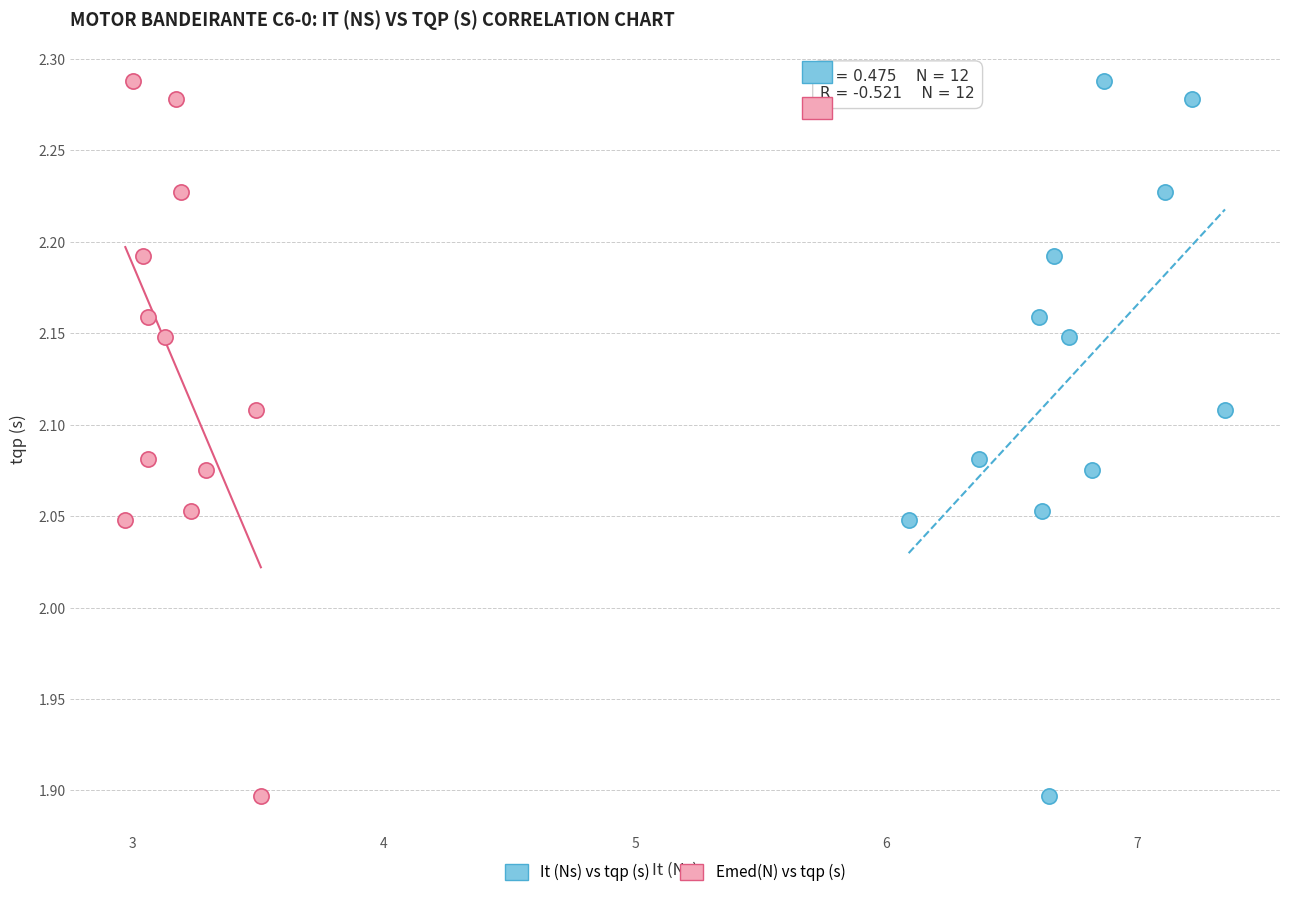

What are all the series names shown in the legend?

It (Ns) vs tqp (s), Emed(N) vs tqp (s)